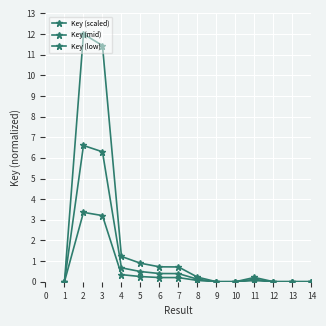

True or false: Key (mid) and Key (low) intersect in this chart.

False